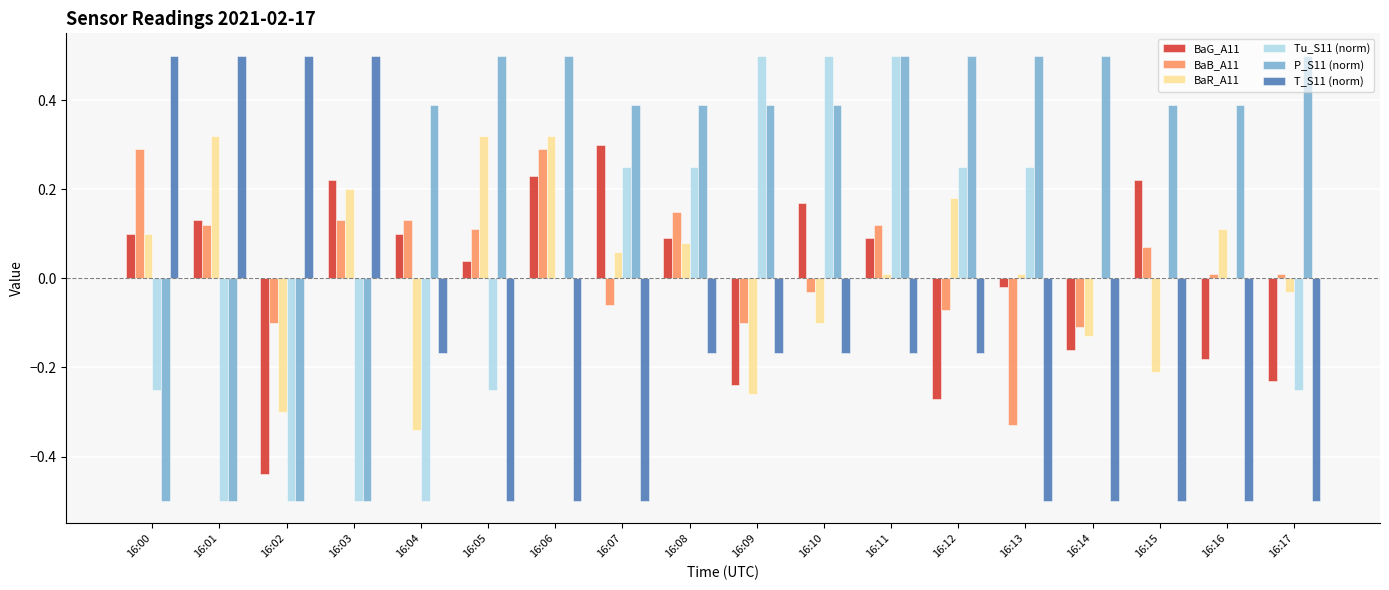

At which category is the sum across all series the highest?

16:11